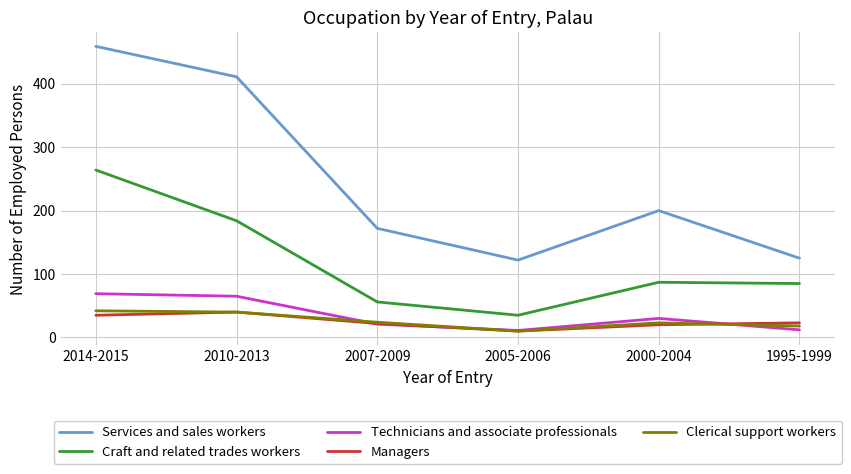

Which series has the largest total across all categories?

Services and sales workers